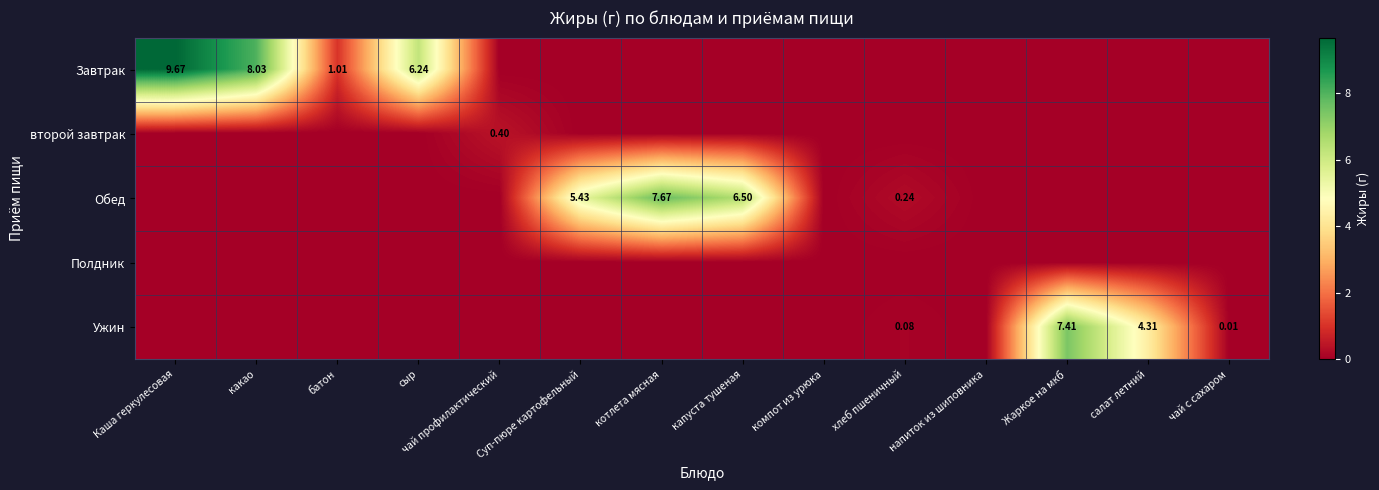

At which category is the sum across all series the highest?

Каша геркулесовая